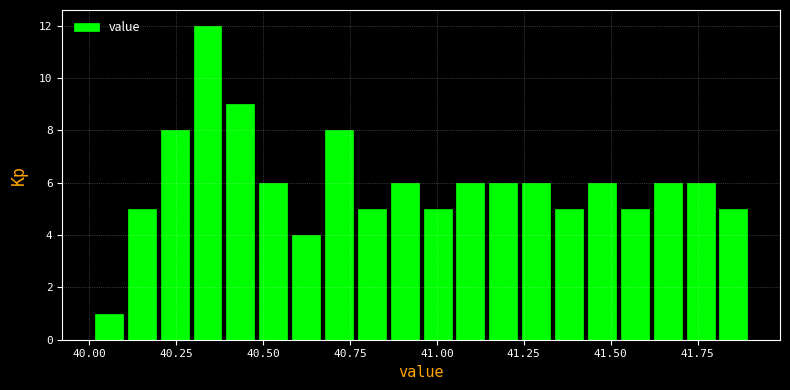

Around what value on the x-axis is the tallest bar? Give the approximate position of its centre, as read against the axis.

40.35